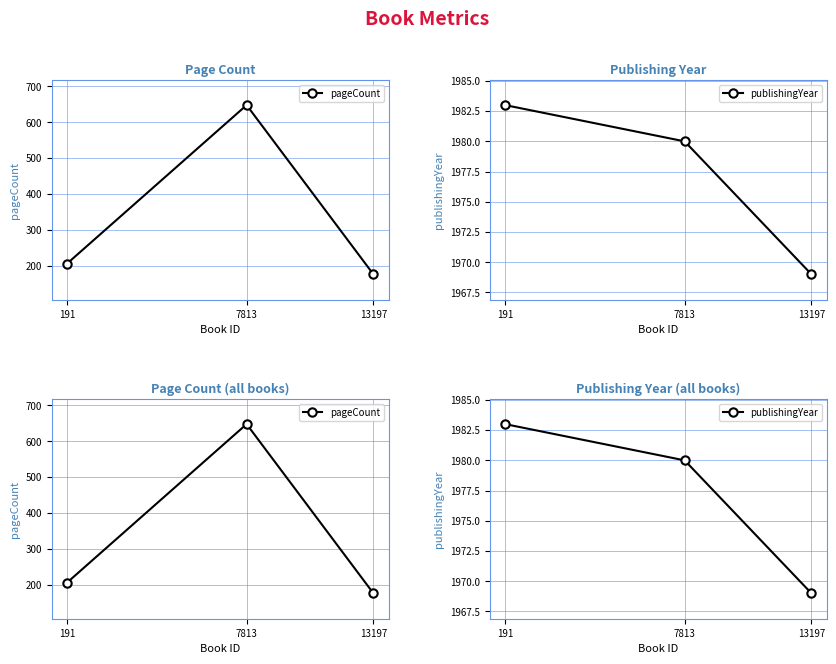

Does the chart have visible grid lines?

Yes